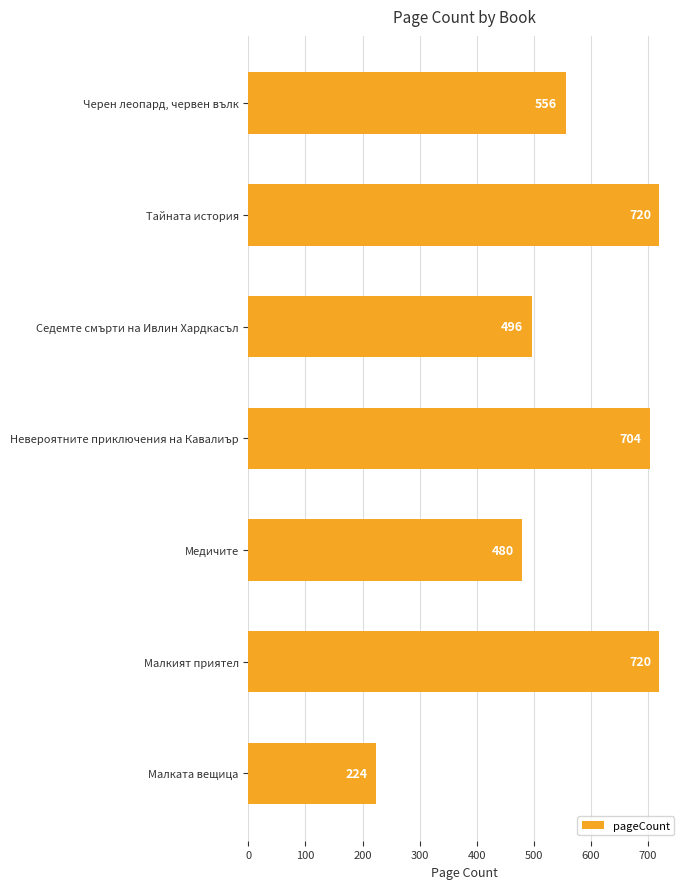

Reading bottom to top, extract all data points from this chart.

Малката вещица=224	Малкият приятел=720	Медичите=480	Невероятните приключения на Кавалиър=704	Седемте смърти на Ивлин Хардкасъл=496	Тайната история=720	Черен леопард, червен вълк=556